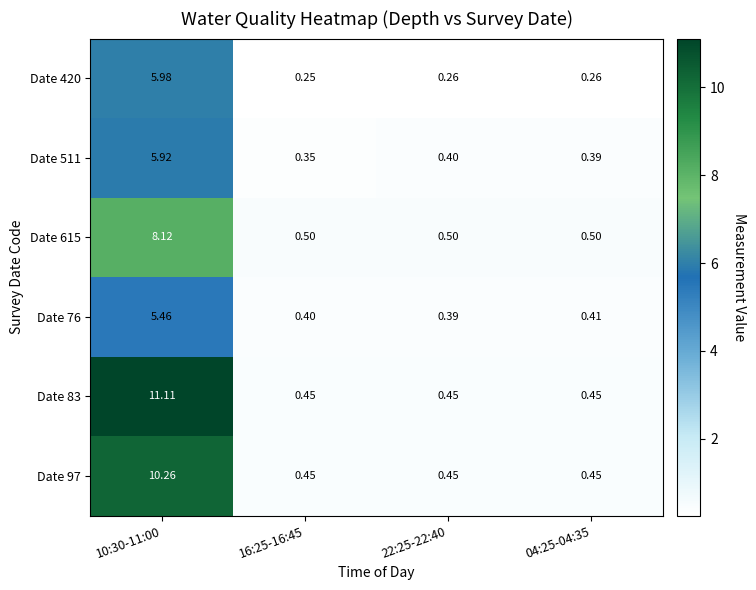

Is the value of Date 97 at 16:25-16:45 greater than the value of Date 615 at 16:25-16:45?

No